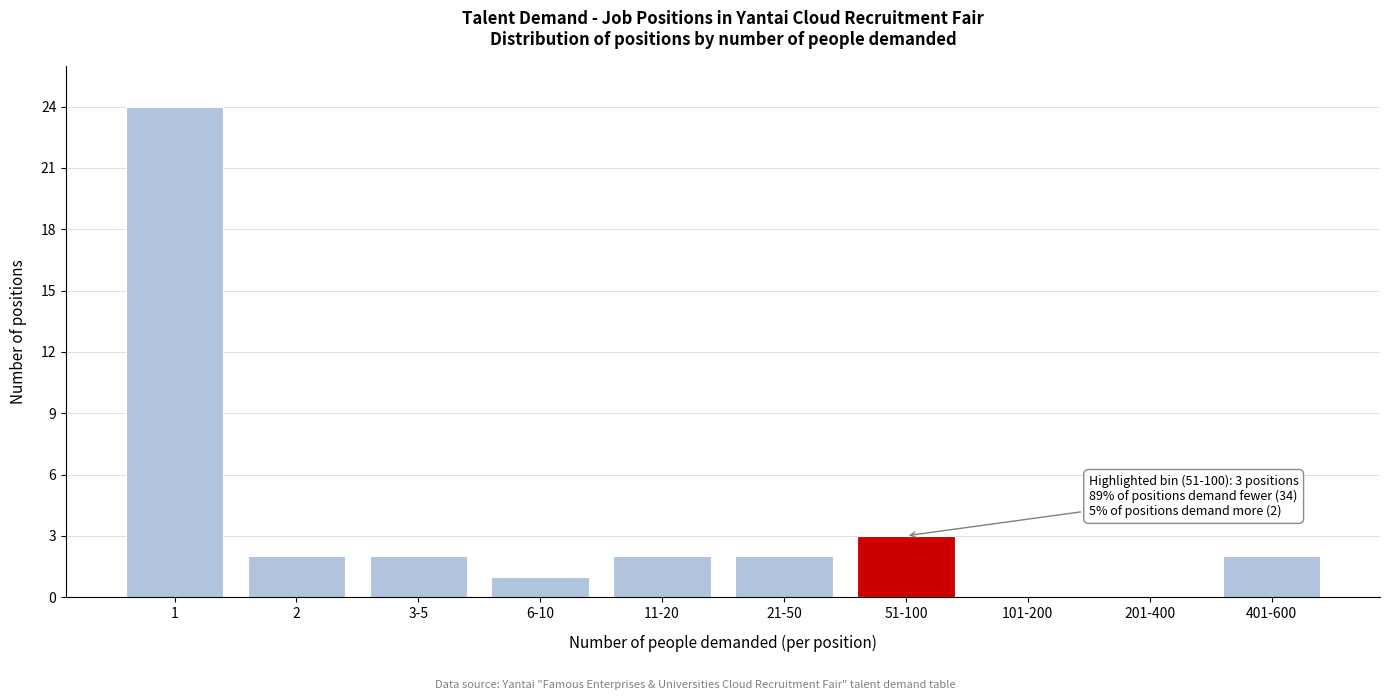

Reading right to left, what are all the values shown in this chart?

401-600=2	201-400=0	101-200=0	51-100=3	21-50=2	11-20=2	6-10=1	3-5=2	2=2	1=24